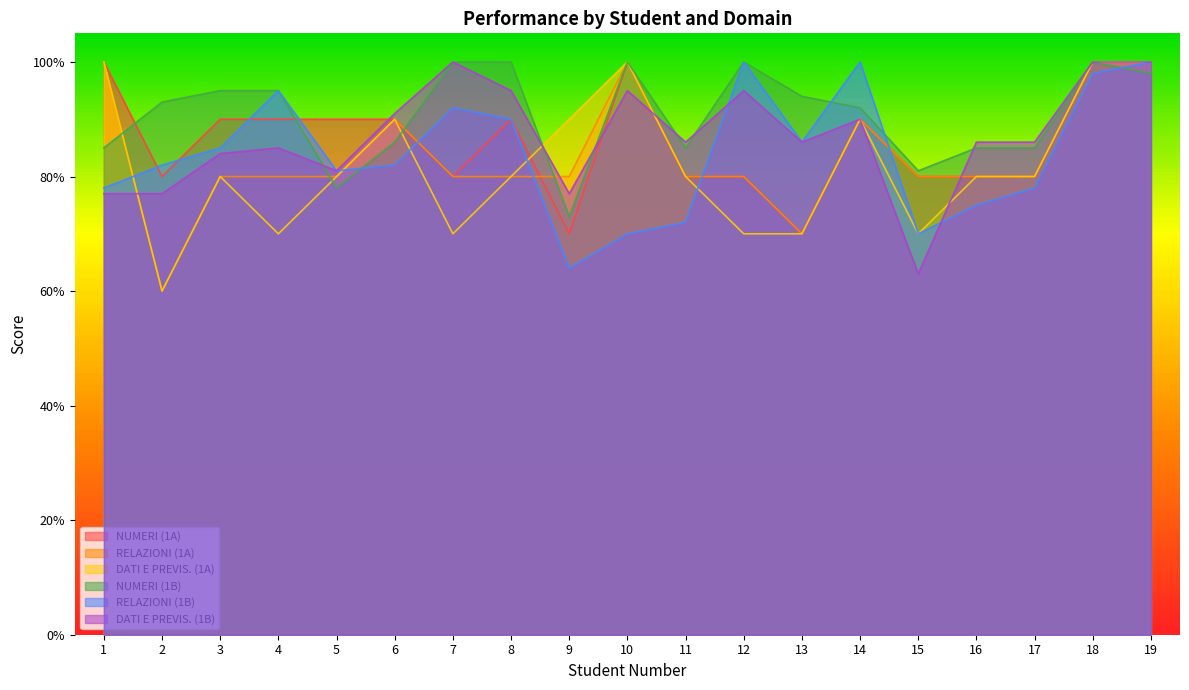

Which series has the widest spread of values?

RELAZIONI (1A)